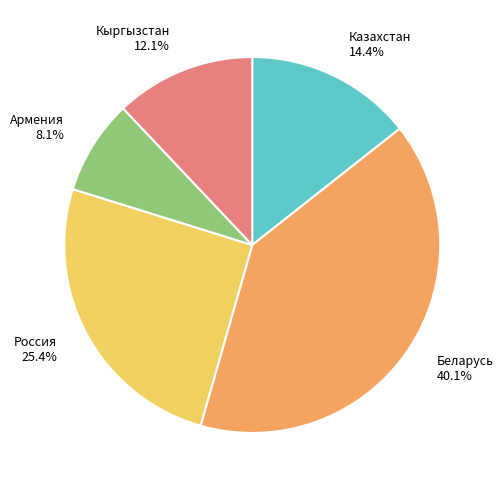

Rank the categories by value from lowest to highest.

Армения, Кыргызстан, Казахстан, Россия, Беларусь